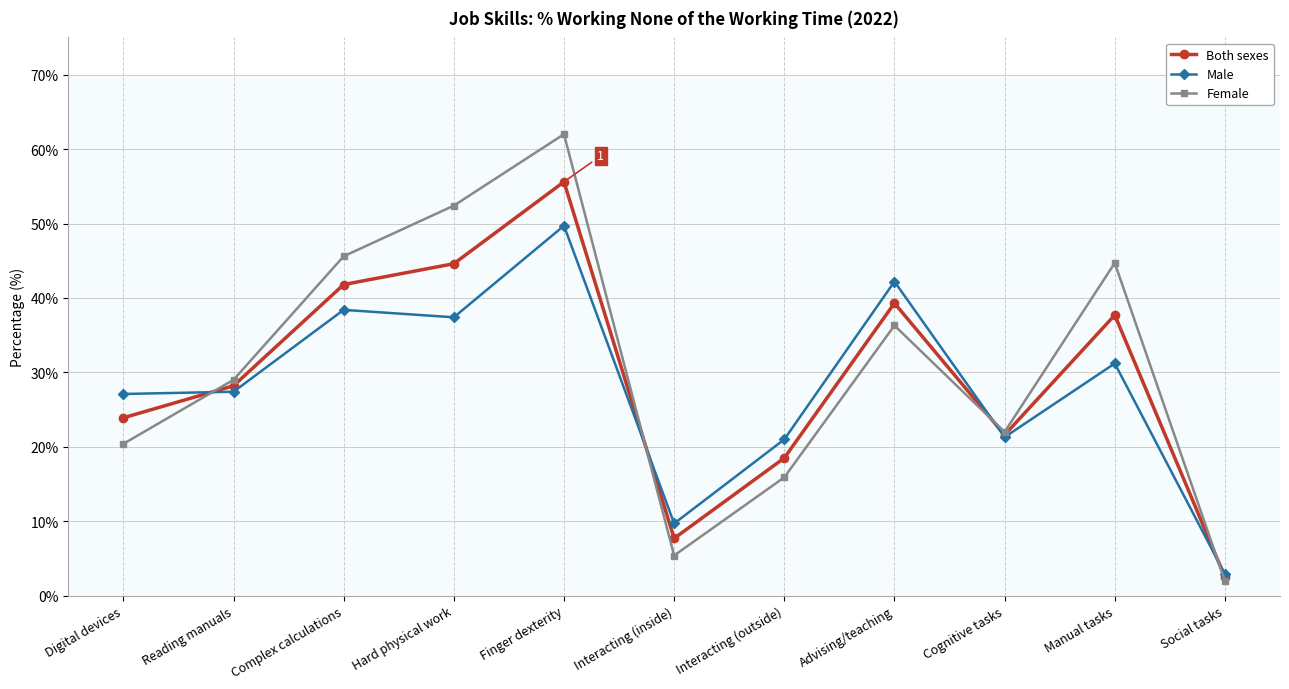

What is the sum of the Both sexes values at Digital devices and Interacting (outside)?

42.4